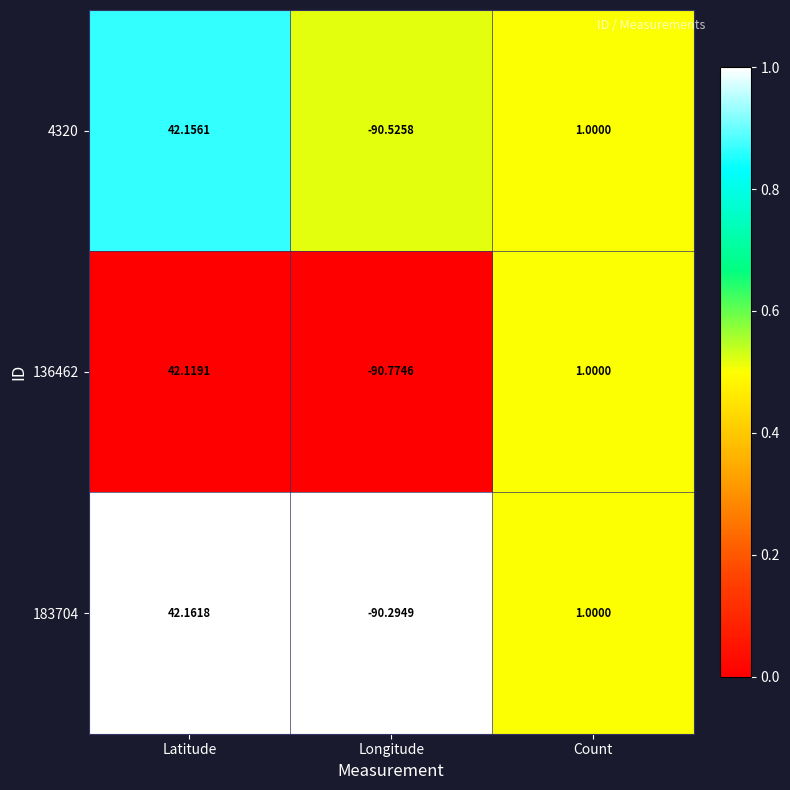

At which label is 136462 closest to -24?

Count